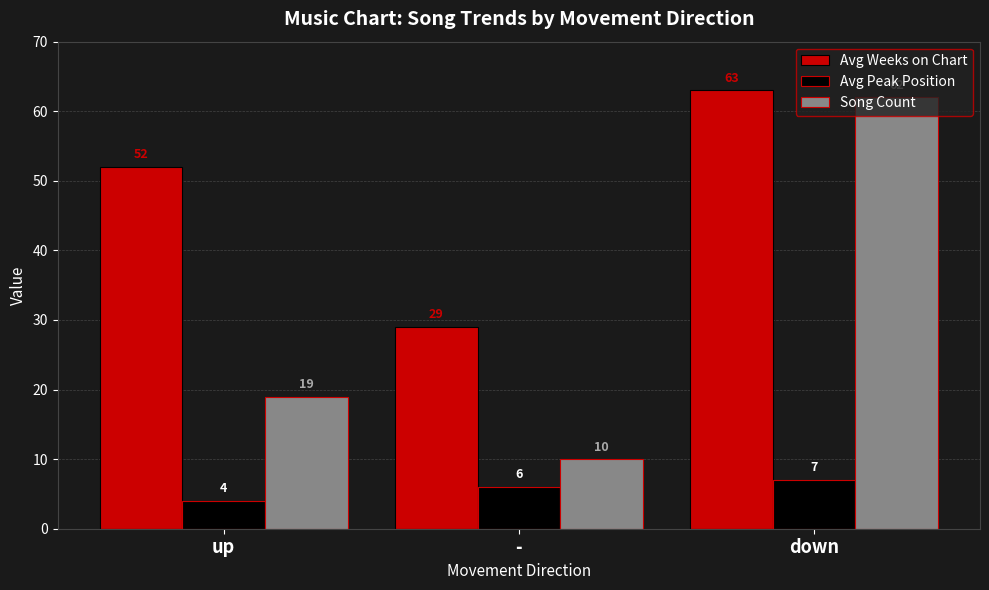

Reading left to right, extract all data points from this chart.

Avg Weeks on Chart: 52	29	63
Avg Peak Position: 4	6	7
Song Count: 19	10	62